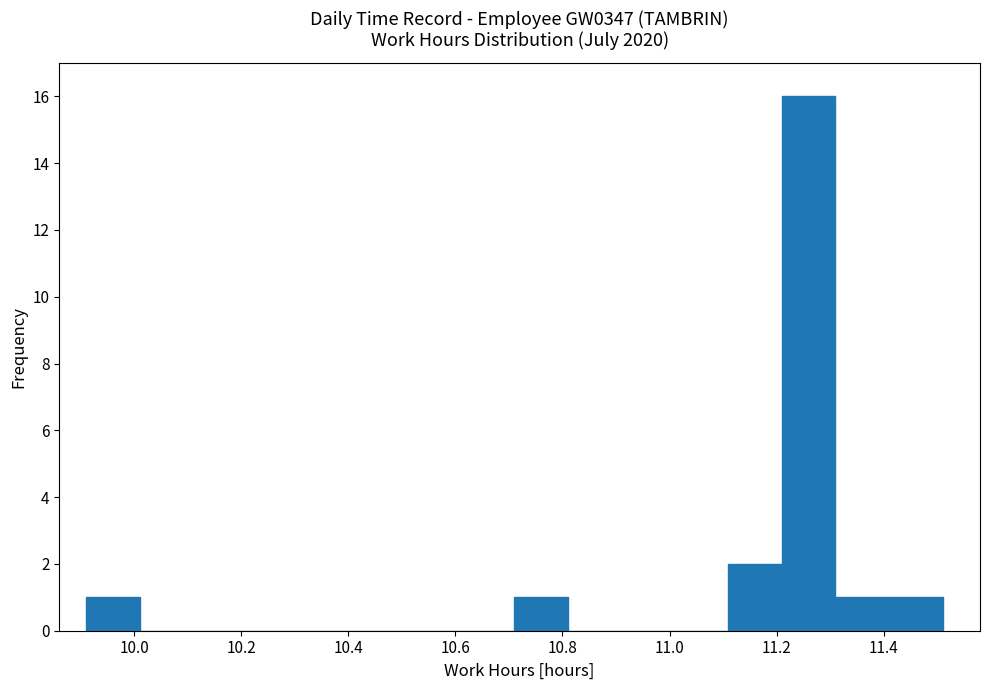

Which range on the x-axis has the tallest bar?

11.21 to 11.31